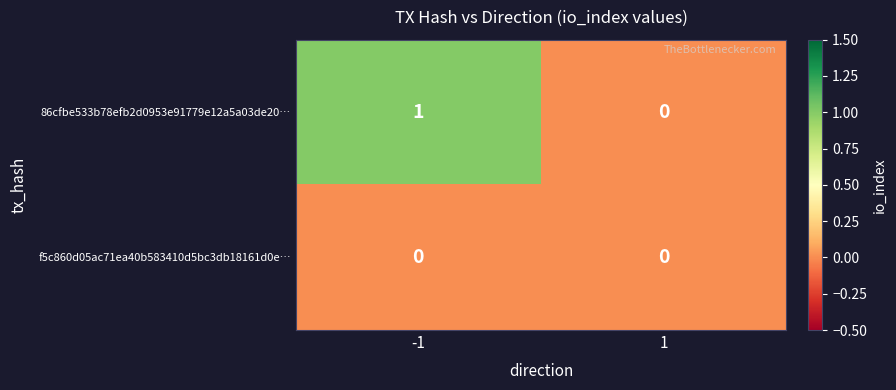

Which series has the largest range (max minus min)?

86cfbe533b78efb2d0953e91779e12a5a03de20…